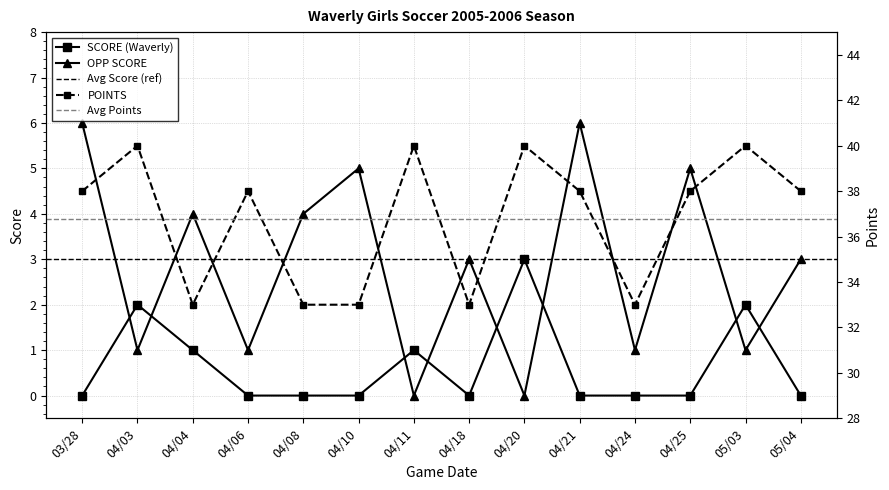

What value does the OPP SCORE series have at 04/06?

1